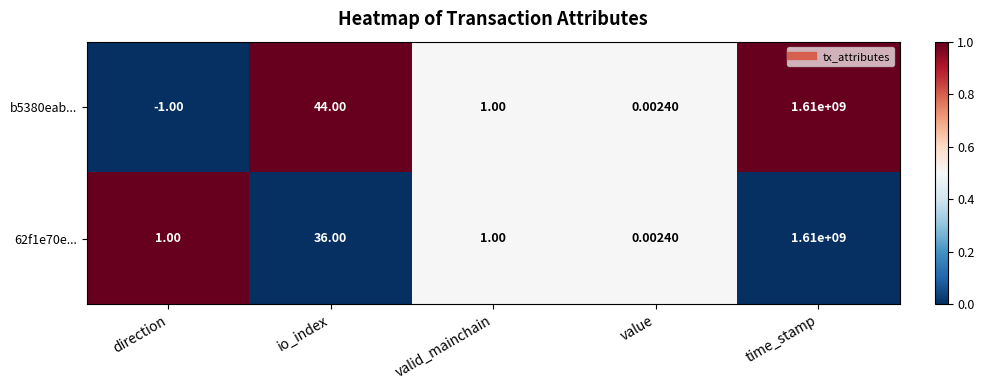

Which series has the largest range (max minus min)?

b5380eab...